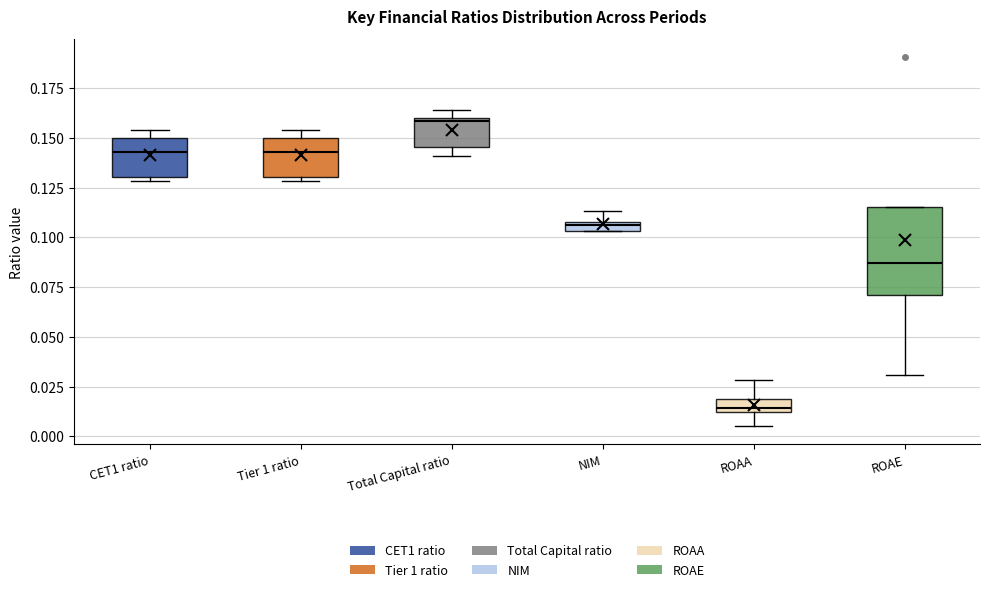

Where is the upper edge of the box for Total Capital ratio on the y-axis? The values are not printed on the chart, so give them approximately, as read against the axis.

0.160